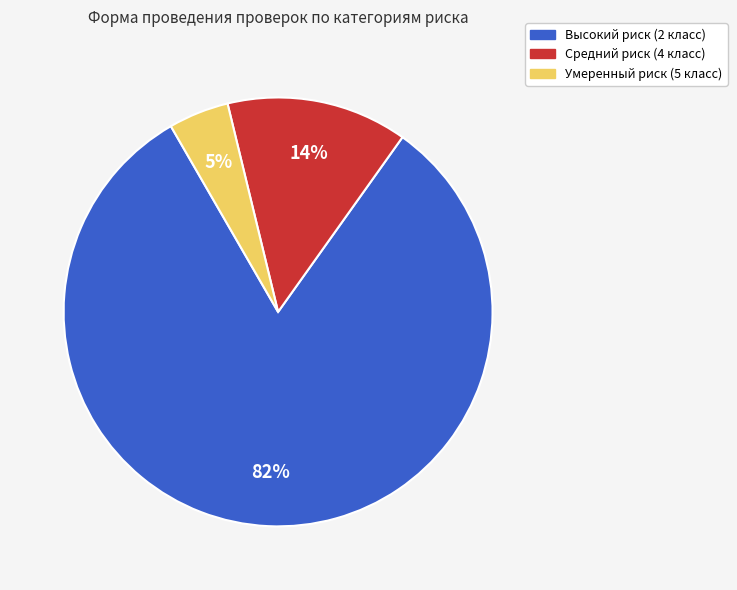

How many slices are in this pie chart?

3